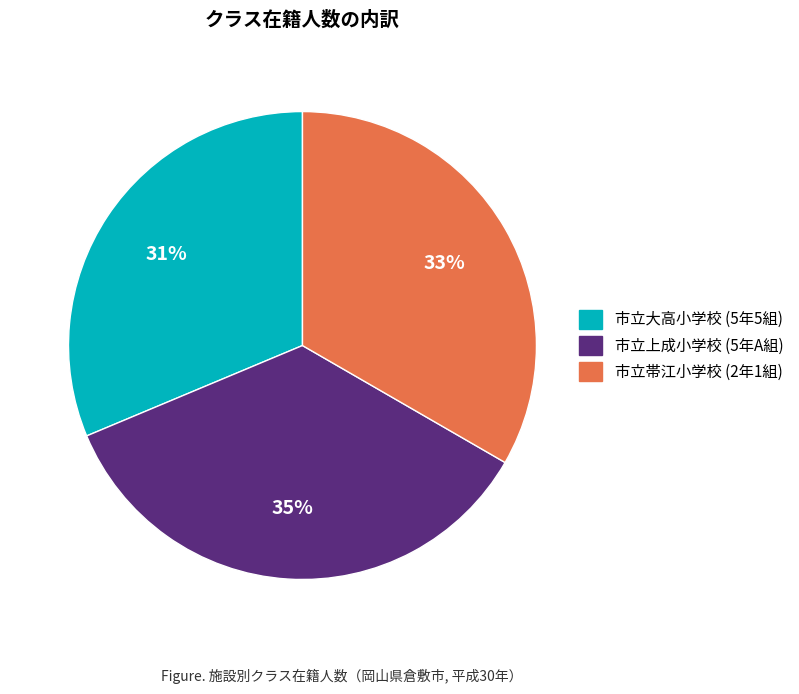

Rank the categories by value from lowest to highest.

市立大高小学校 (5年5組), 市立帯江小学校 (2年1組), 市立上成小学校 (5年A組)